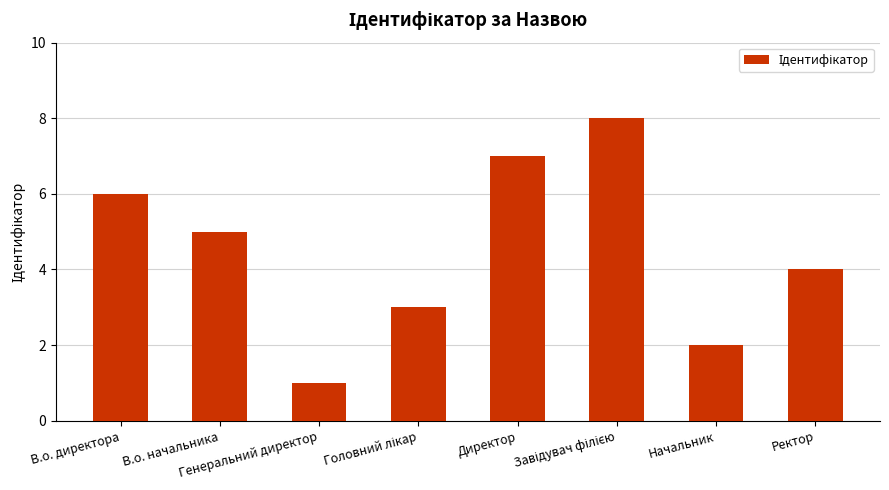

What is the maximum value shown in the chart?

8